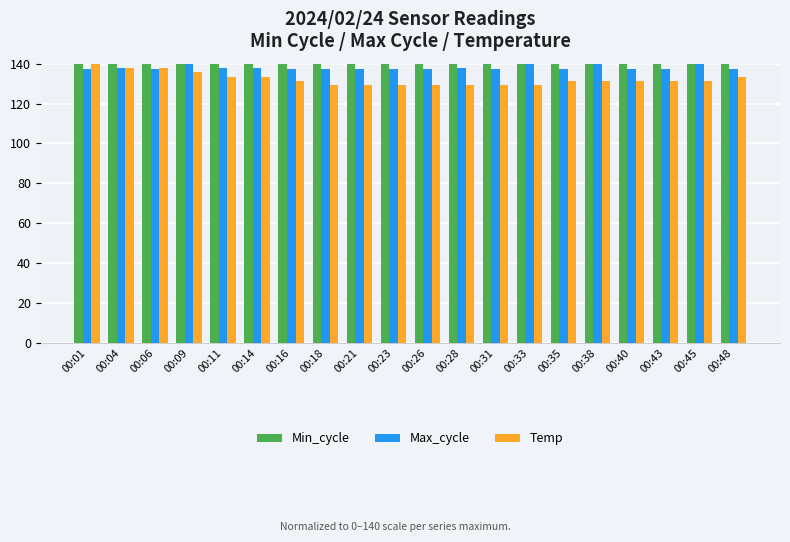

What is the greatest value displayed?

140.0